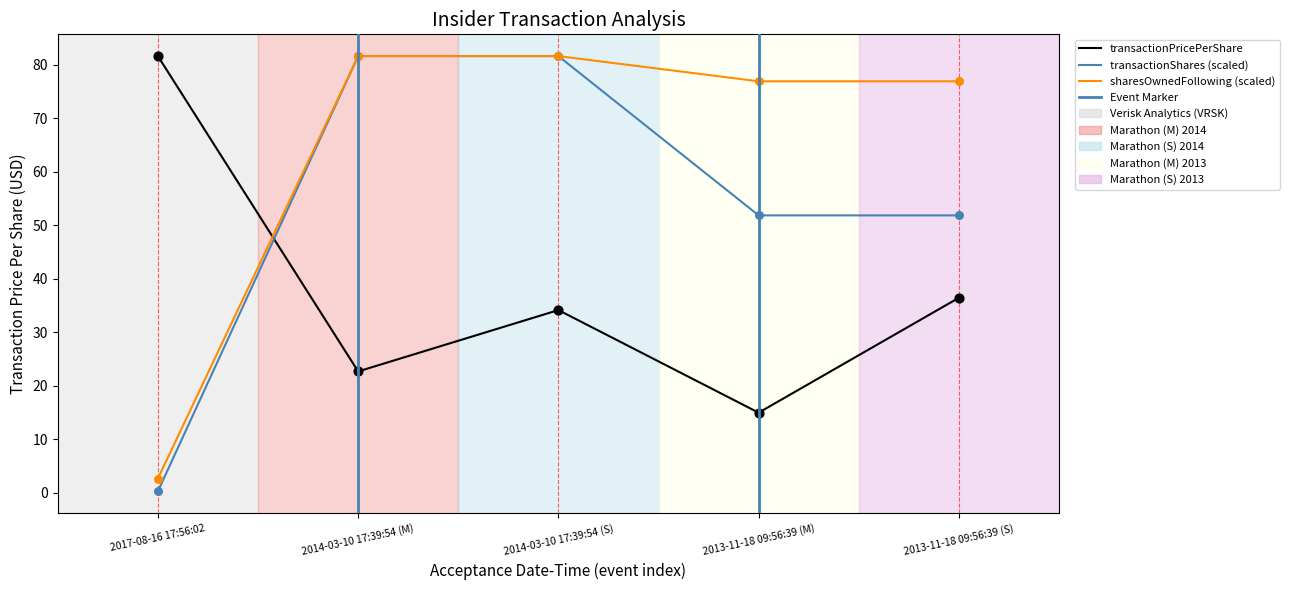

Which series has the largest total across all categories?

sharesOwnedFollowingTransaction